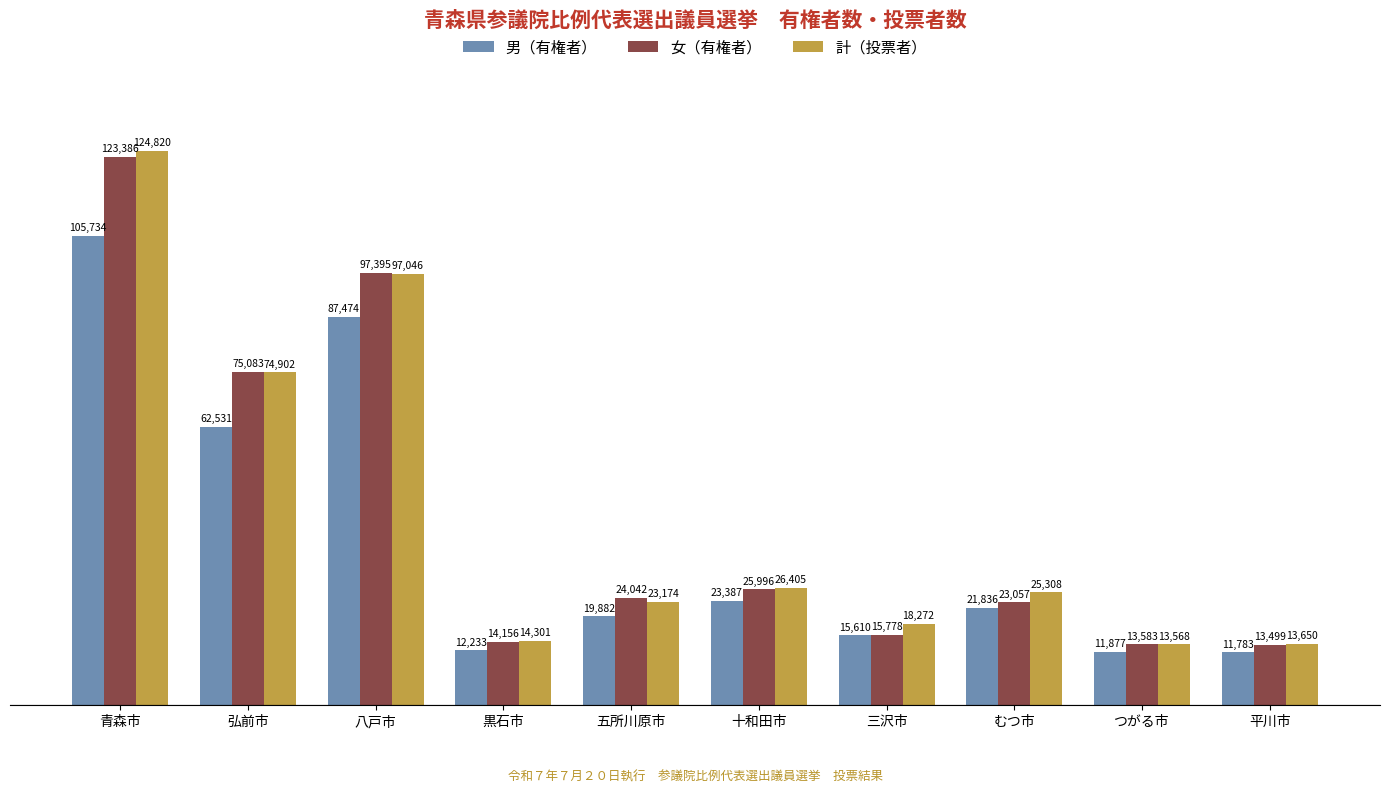

The 女（有権者） series shows 38234 at 八戸市. True or false?

False